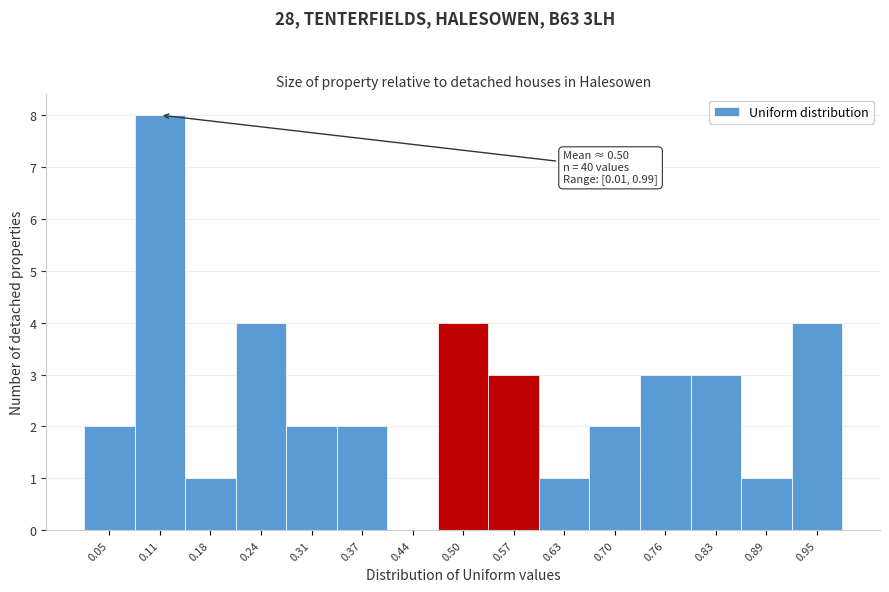

Over which range of the x-axis is the bar tallest?

0.08 to 0.14